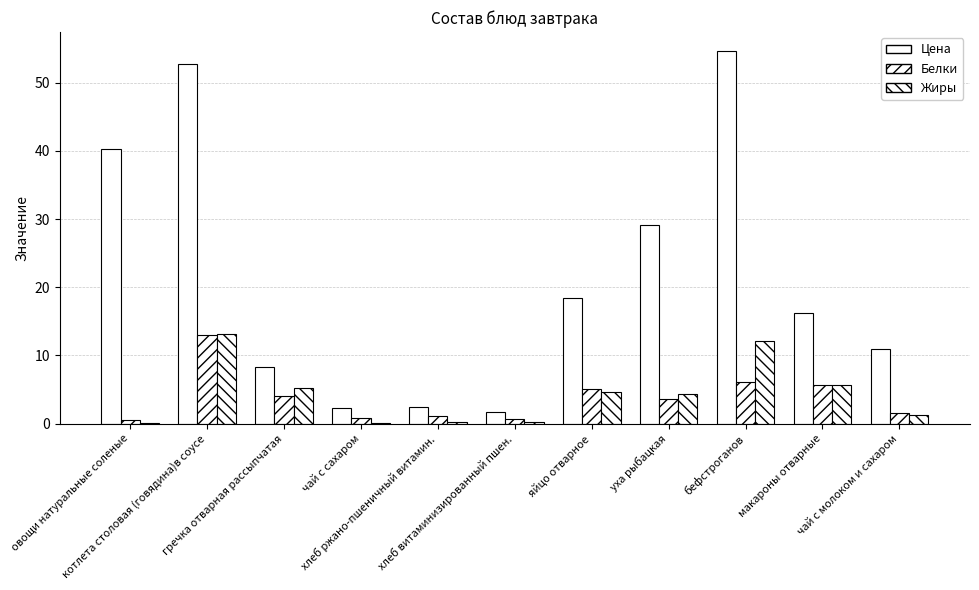

What is the total value across all series at хлеб витаминизированный пшен.?

2.4